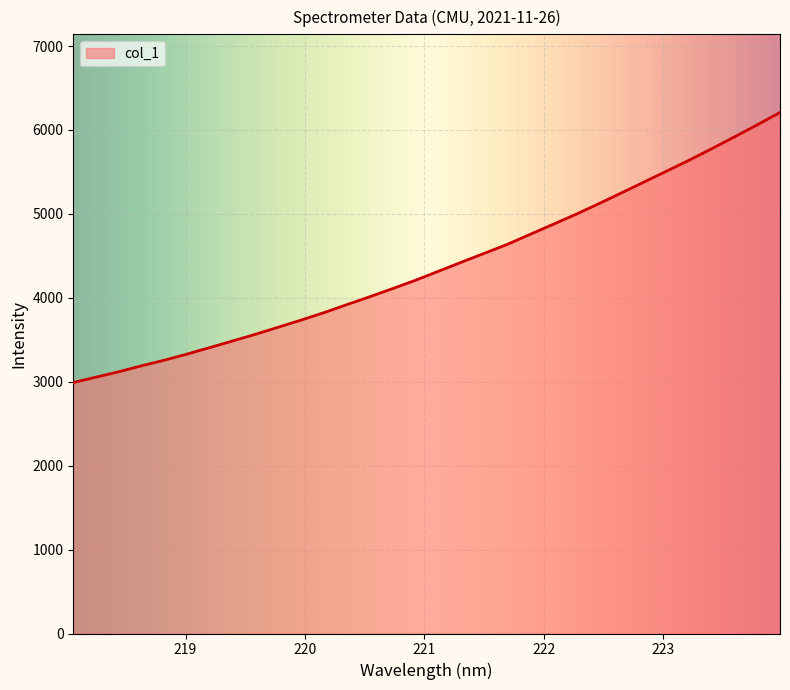

What is the maximum value shown in the chart?

6208.1